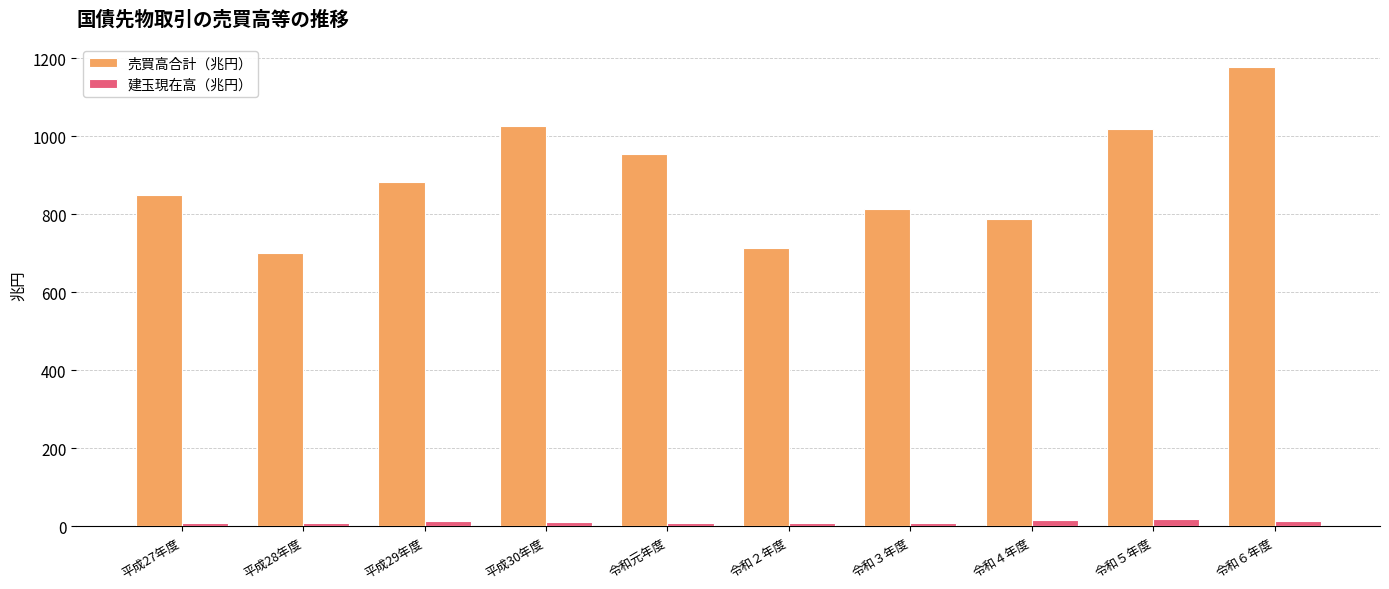

What is the difference between the maximum and minimum values in the 売買高合計（兆円） series?

477.8